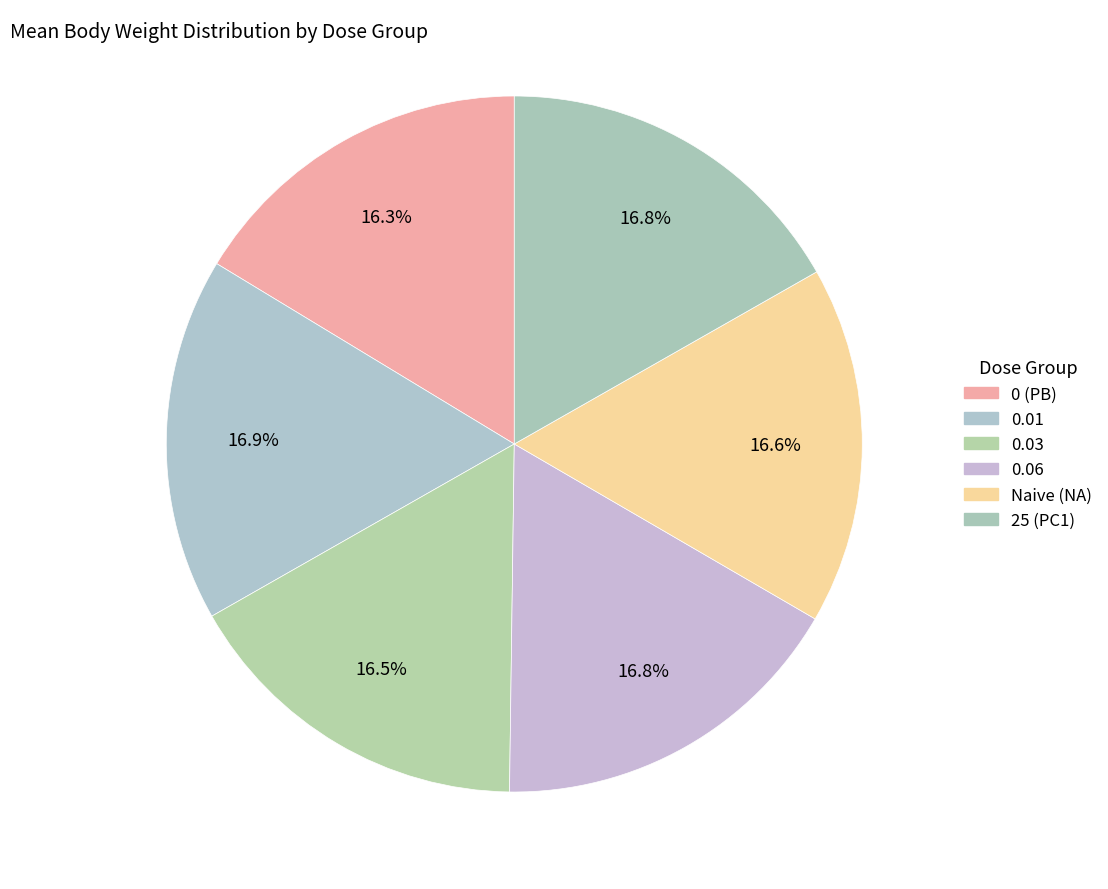

Does 0.03 account for over 50% of the chart?

No